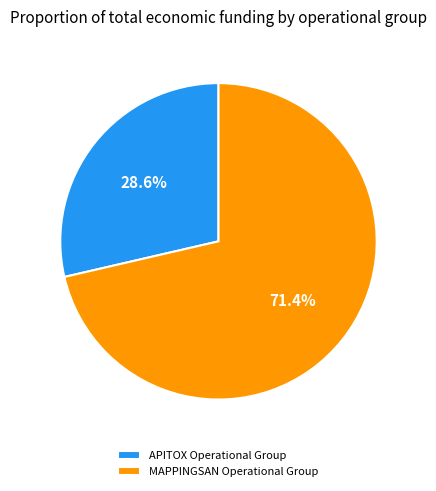

Between APITOX Operational Group and MAPPINGSAN Operational Group, which is larger?

MAPPINGSAN Operational Group